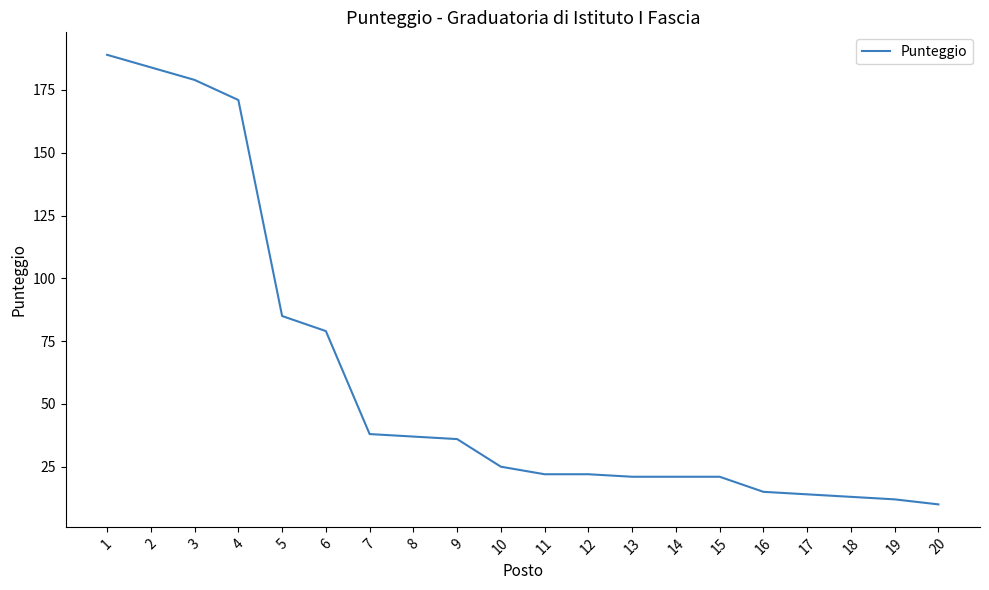

Is it true that the value at 5 is 85?

True